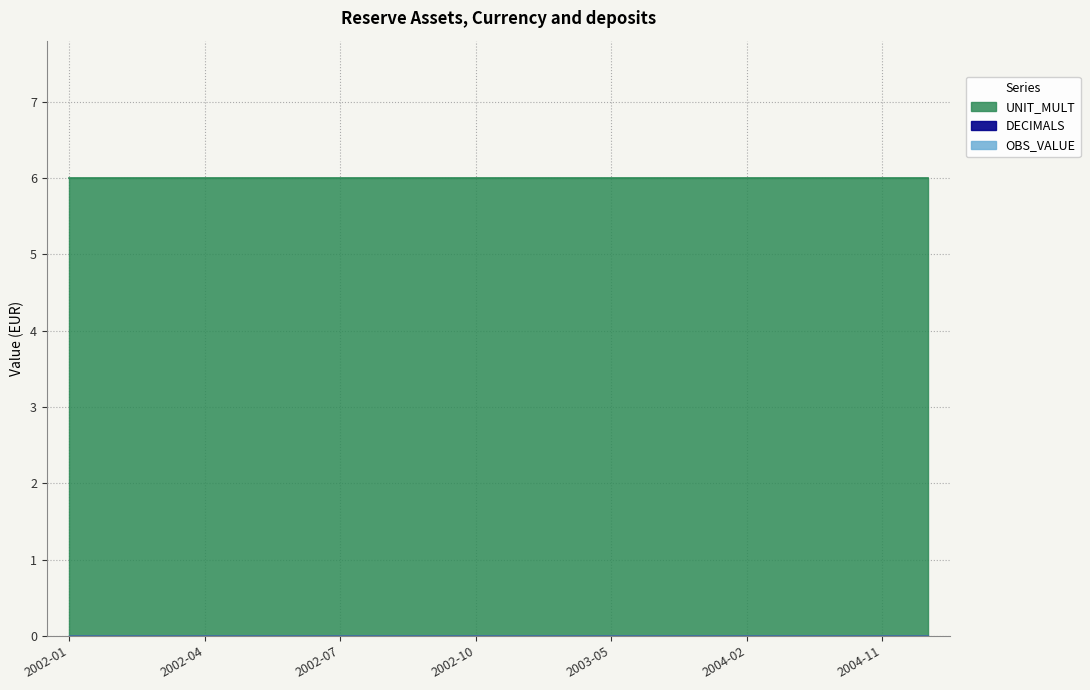

What are all the series names shown in the legend?

OBS_VALUE, DECIMALS, UNIT_MULT